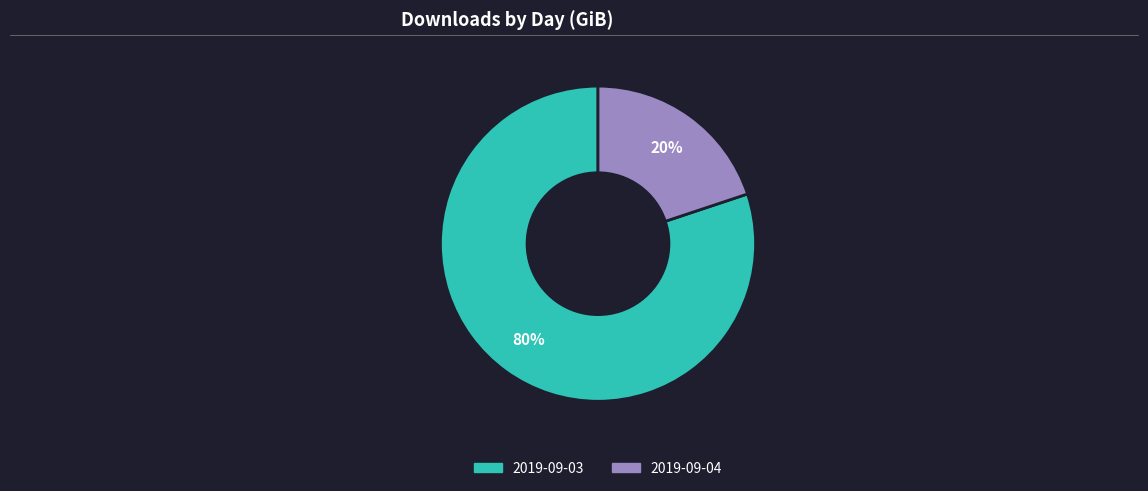

Is there a majority slice in this chart?

Yes